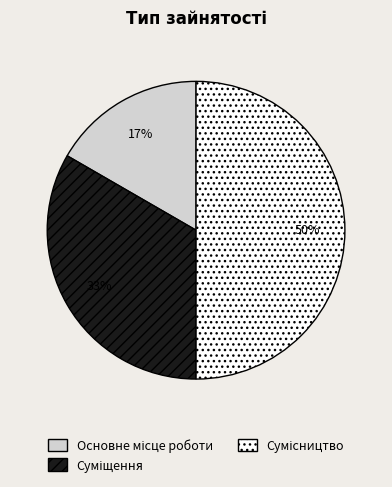

To the nearest percent, what is the average slice percentage?

33%